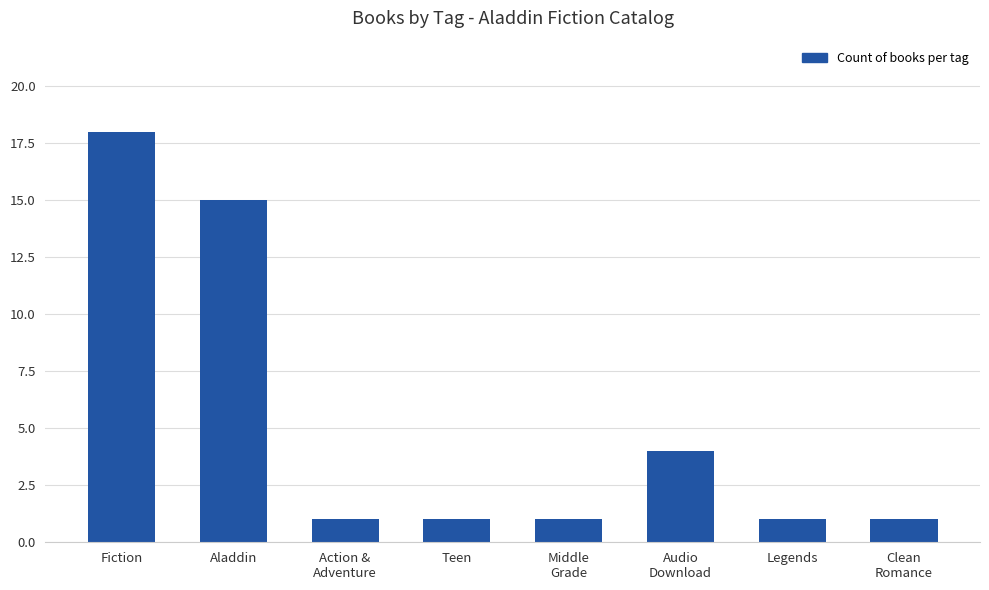

True or false: the data shows 2 at Action &
Adventure.

False